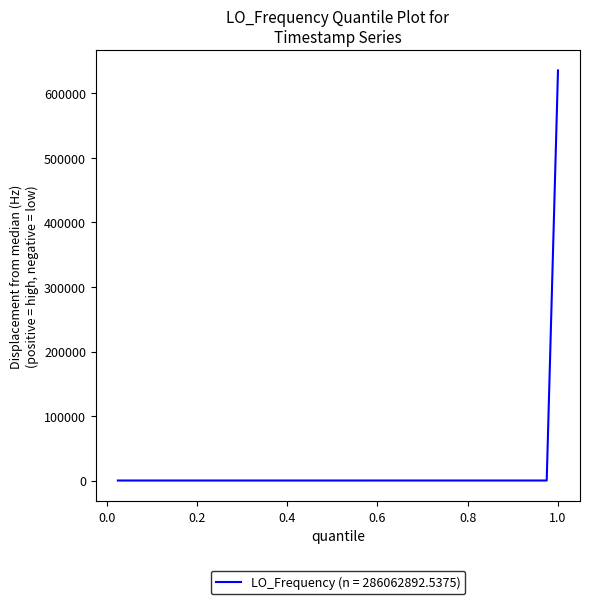

What is the difference between the second highest and second lowest values?

4.6